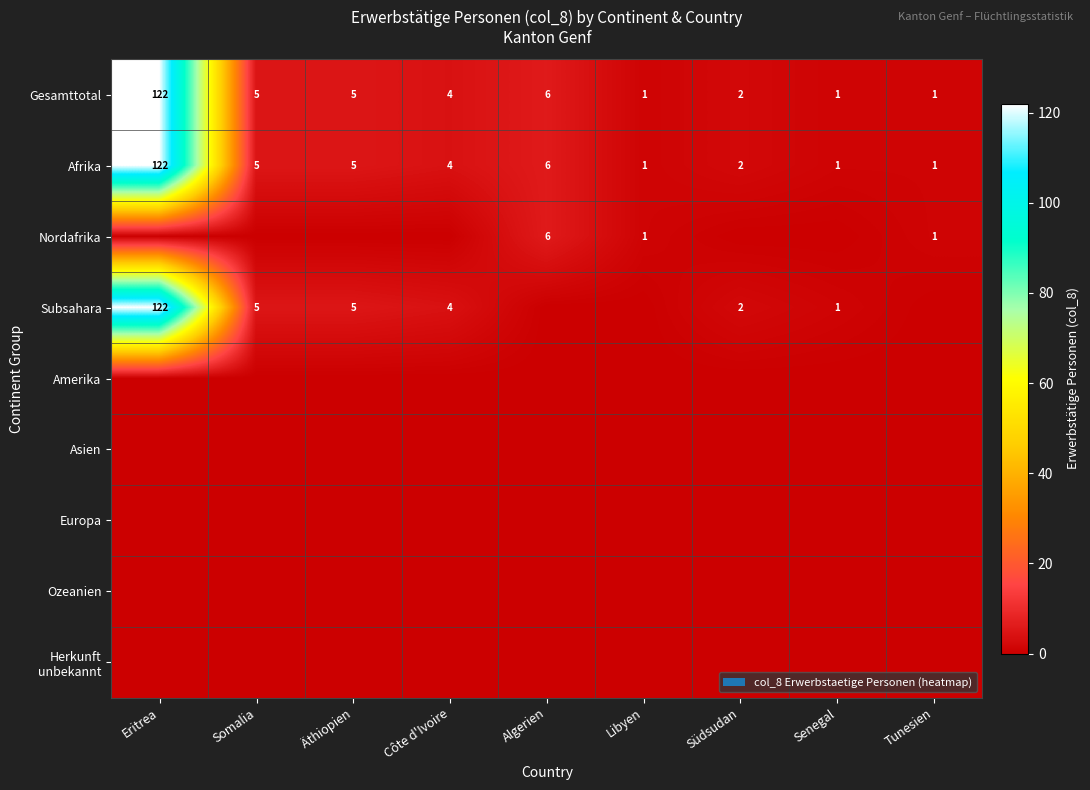

What is the greatest value displayed?

122